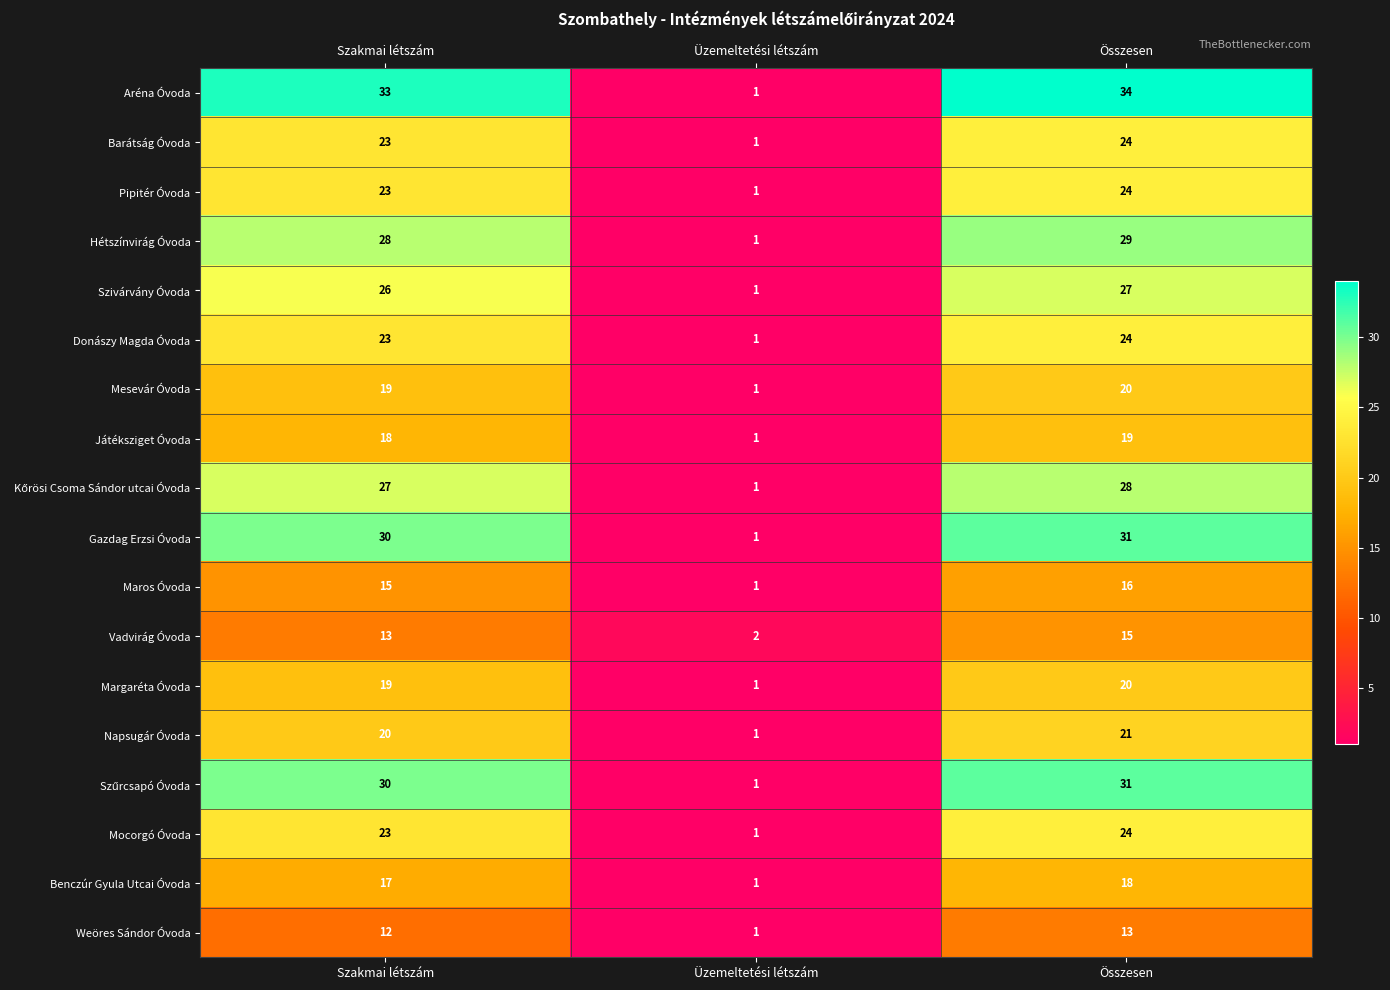

What is the difference between the highest and lowest values at Üzemeltetési létszám?

1